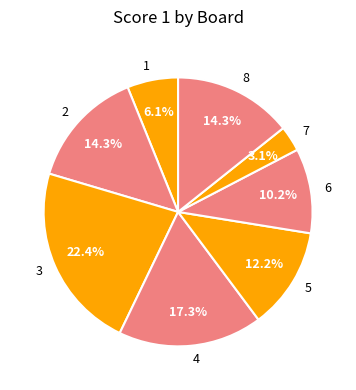

Which category has the biggest portion of the pie?

3